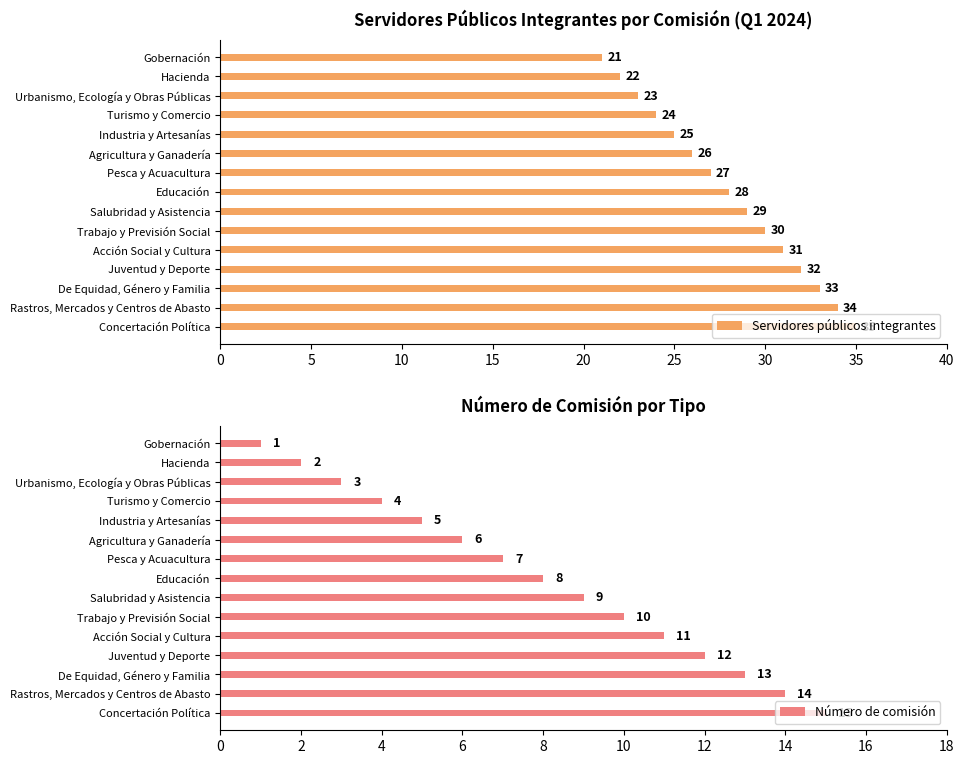

How many data points in Número de comisión are less than 8?

7